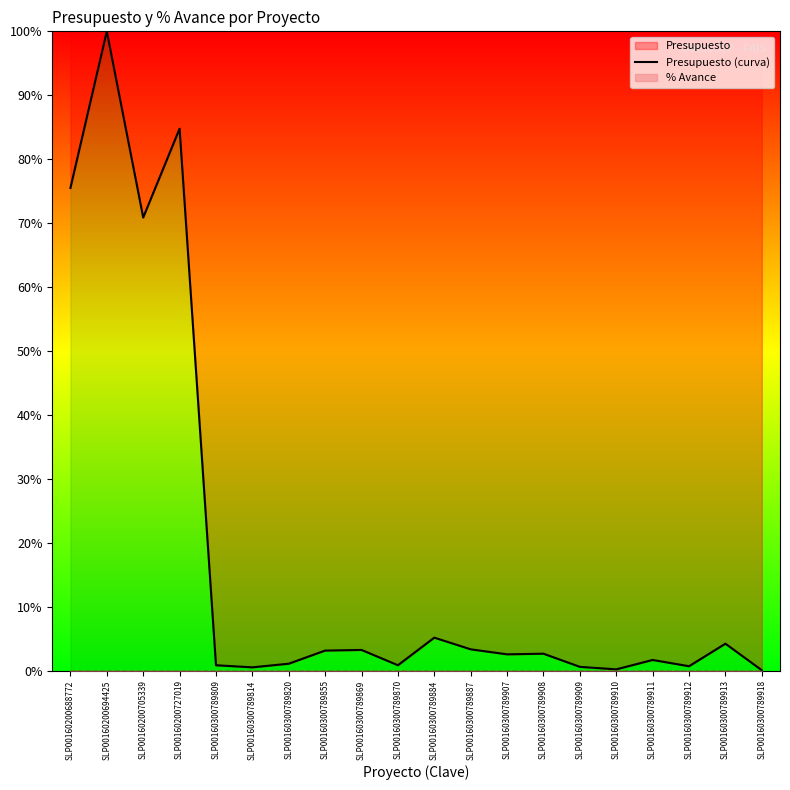

Rank the categories by value from highest to lowest.

SLP00160200694425, SLP00160200727019, SLP00160200688772, SLP00160200705339, SLP00160300789884, SLP00160300789913, SLP00160300789887, SLP00160300789869, SLP00160300789855, SLP00160300789908, SLP00160300789907, SLP00160300789911, SLP00160300789820, SLP00160300789809, SLP00160300789870, SLP00160300789912, SLP00160300789909, SLP00160300789814, SLP00160300789910, SLP00160300789918